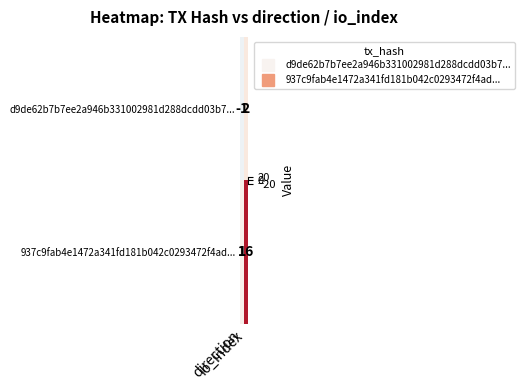

How many distinct data groups are displayed?

2